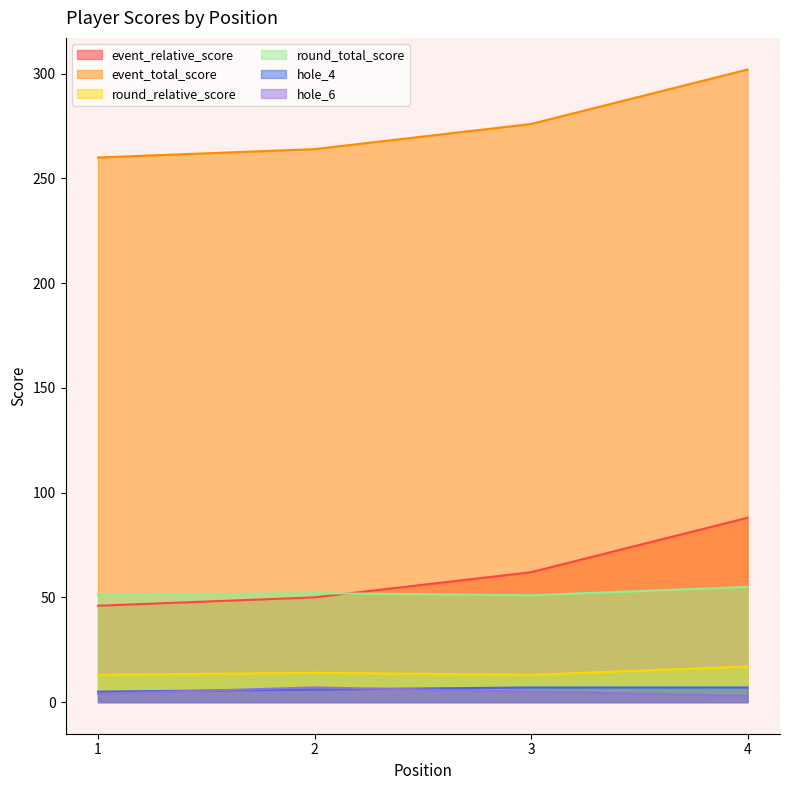

What are all the series names shown in the legend?

event_relative_score, event_total_score, round_relative_score, round_total_score, hole_4, hole_6